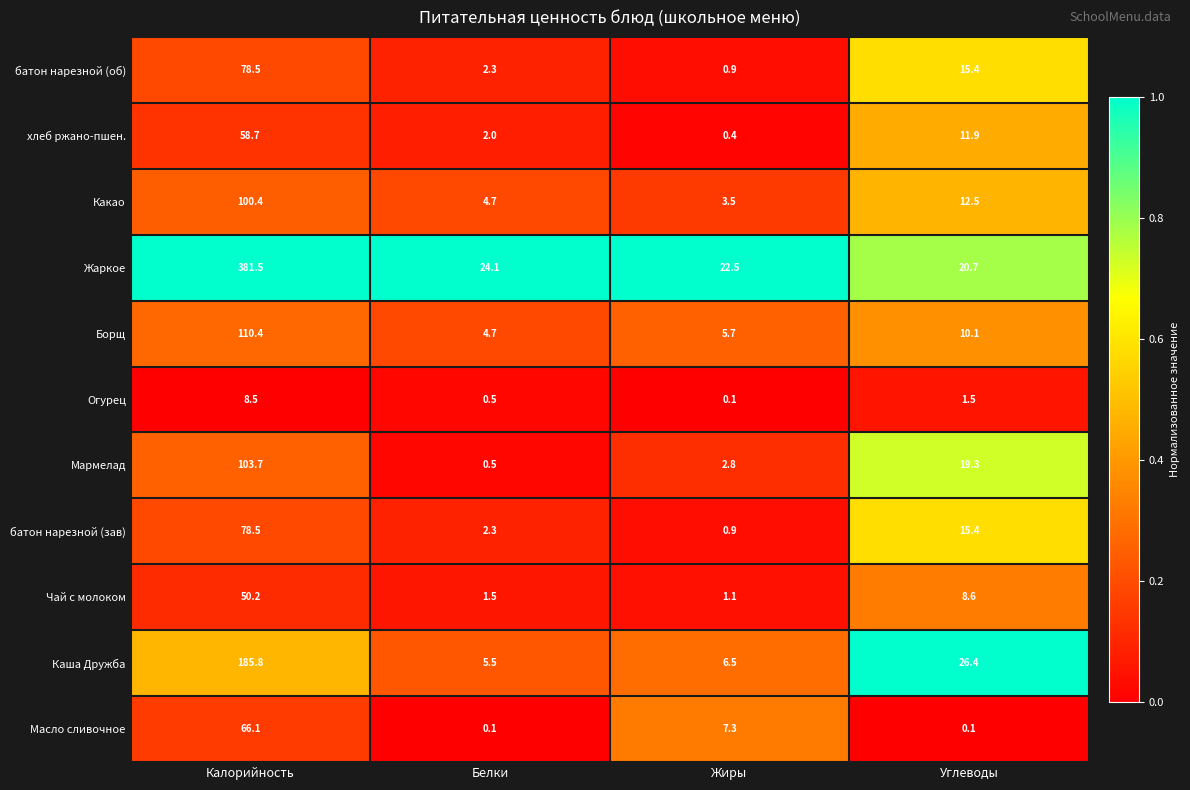

Which has a higher value, Углеводы or Белки?

Углеводы